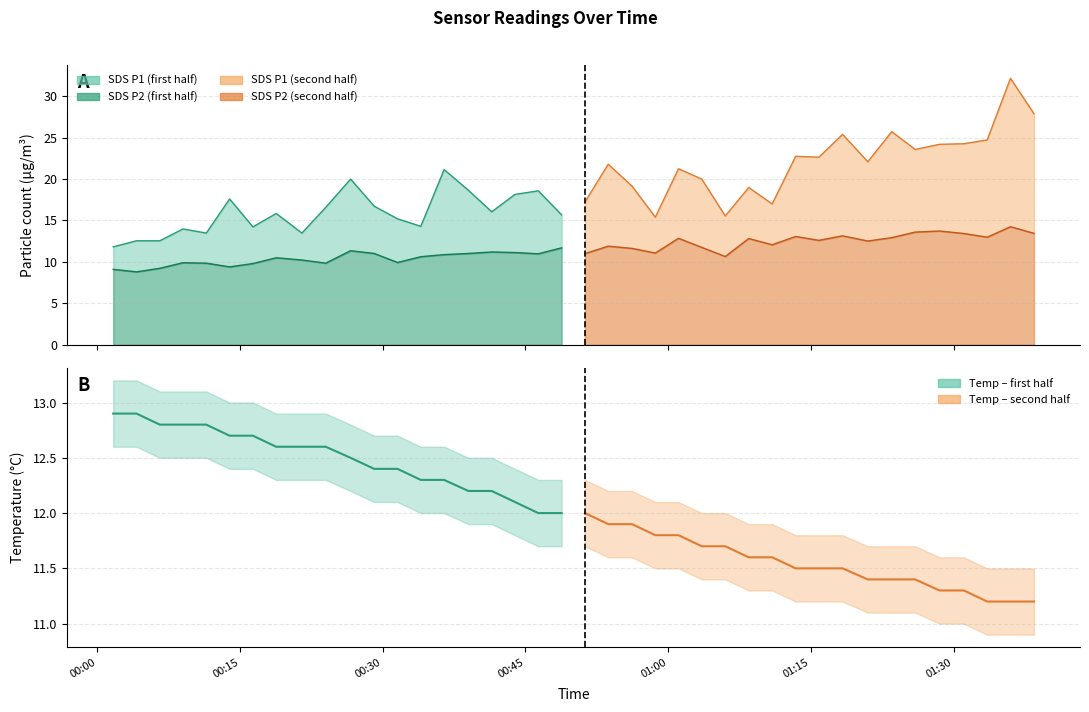

The value of Temperature (second half) at 00:15 is 3.8. True or false?

False